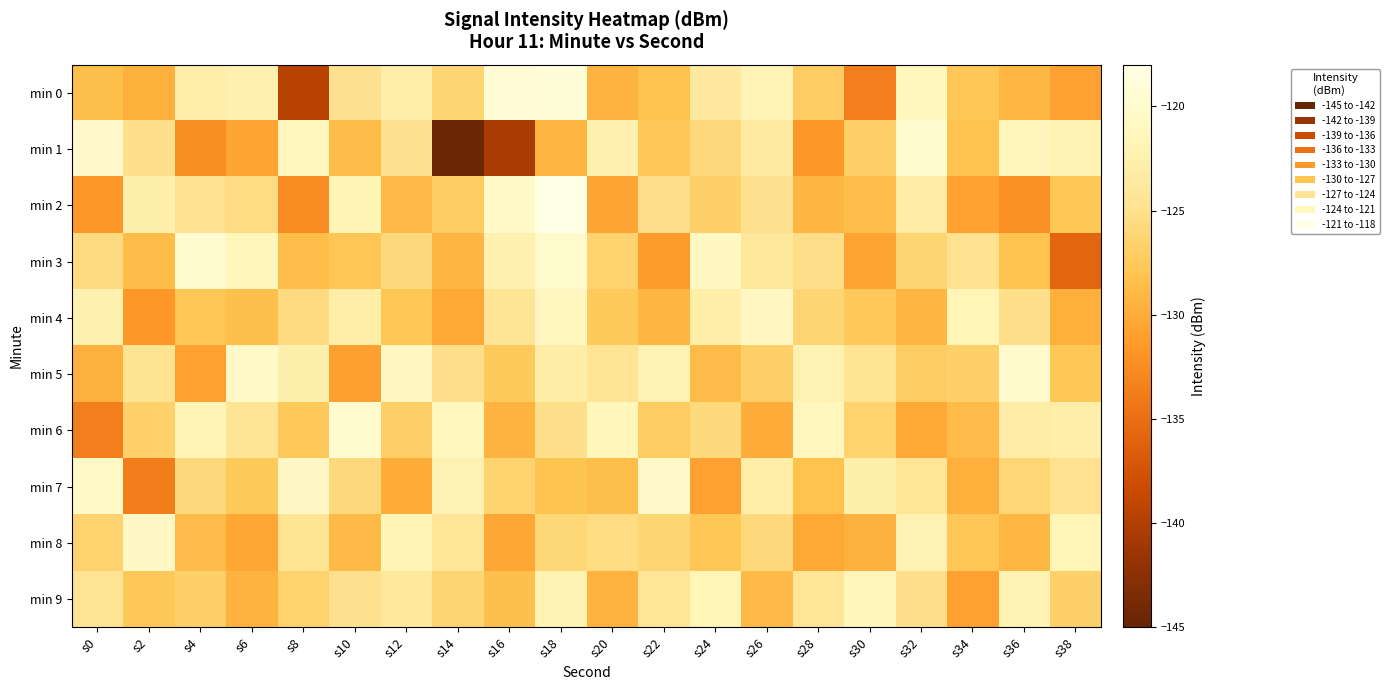

At which category is the sum across all series the highest?

s18